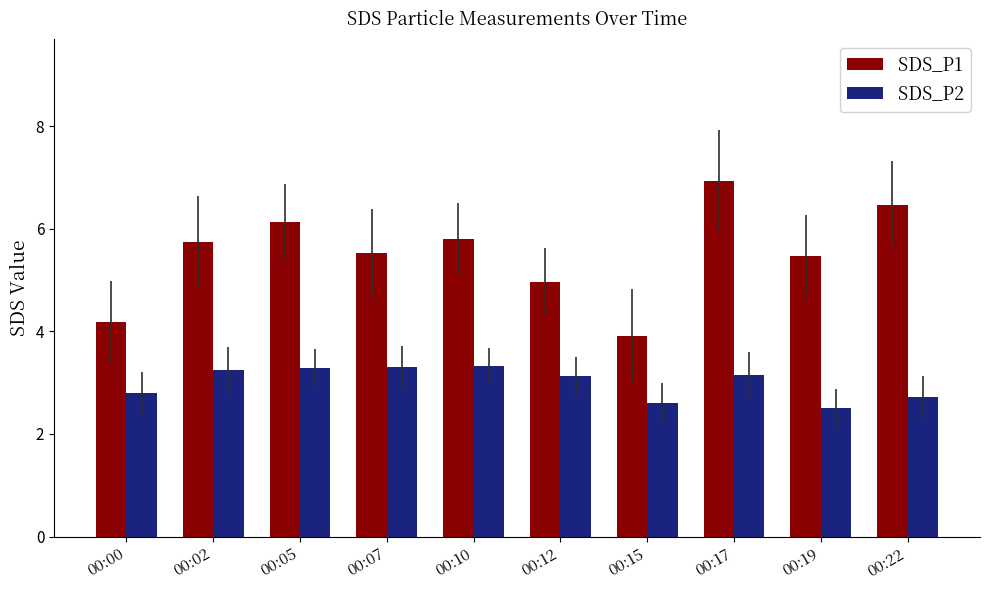

The SDS_P2 series shows 3.2 at 00:02. True or false?

True